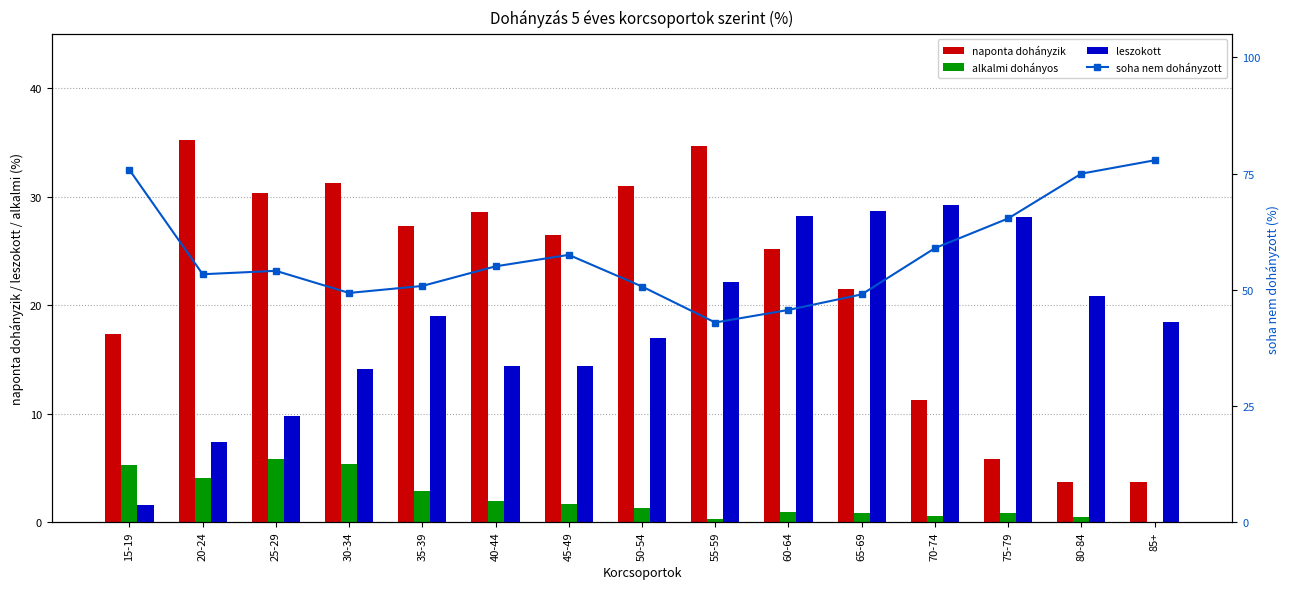

How many data points in alkalmi dohányos are above 1?

8